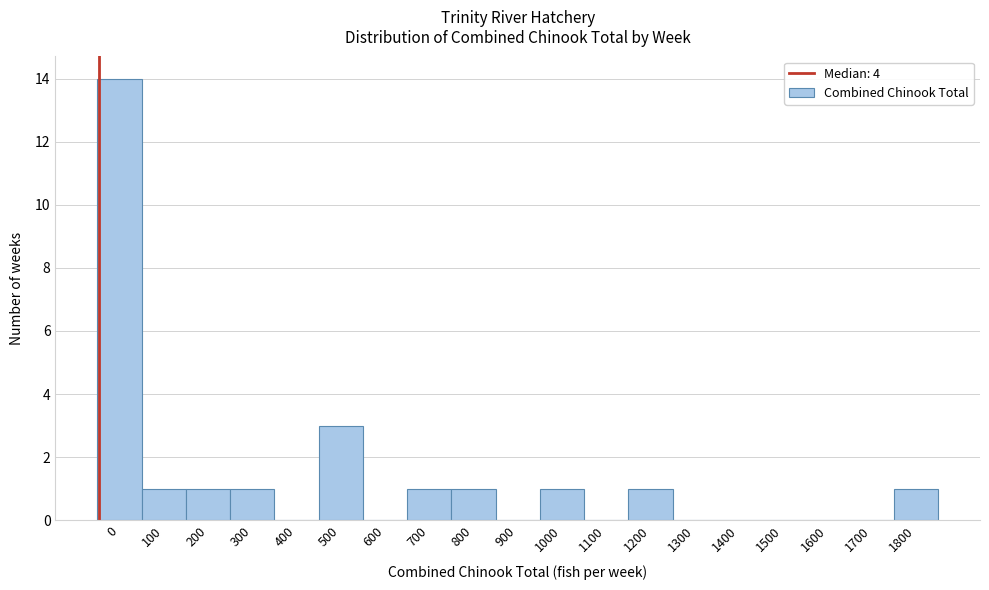

Reading right to left, transcribe all the data shown in this chart.

1800=1	1700=0	1600=0	1500=0	1400=0	1300=0	1200=1	1100=0	1000=1	900=0	800=1	700=1	600=0	500=3	400=0	300=1	200=1	100=1	0=14